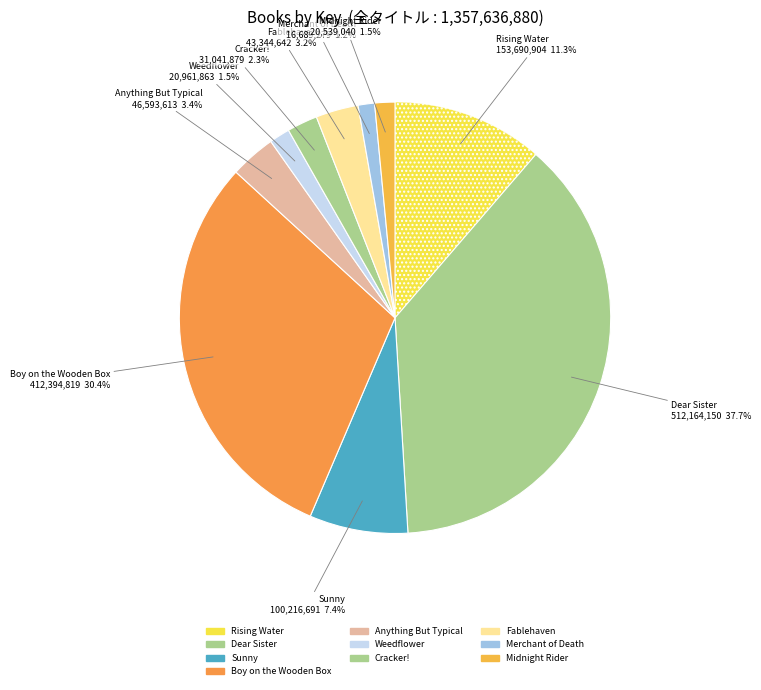

Is Cracker! the majority of the pie?

No